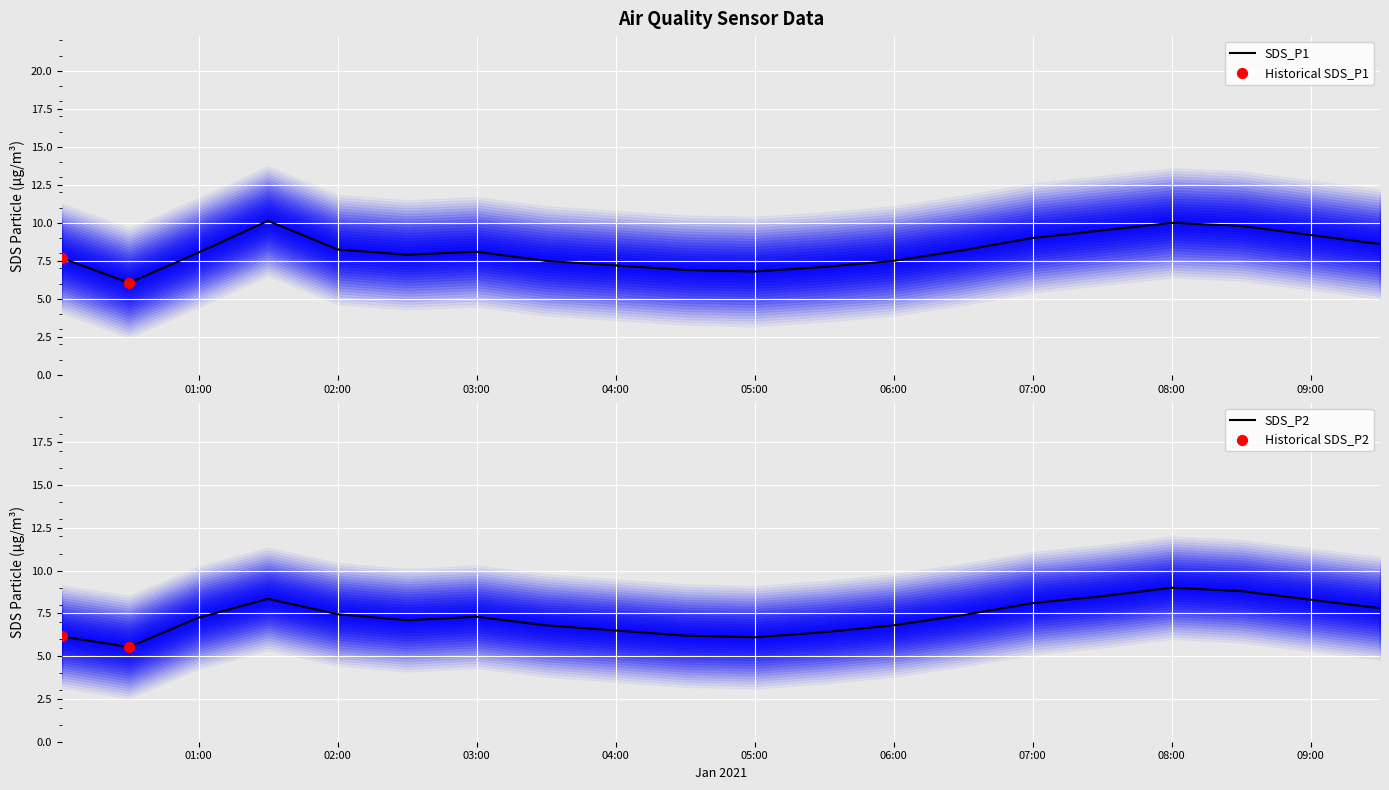

Which series has the largest total across all categories?

SDS_P1